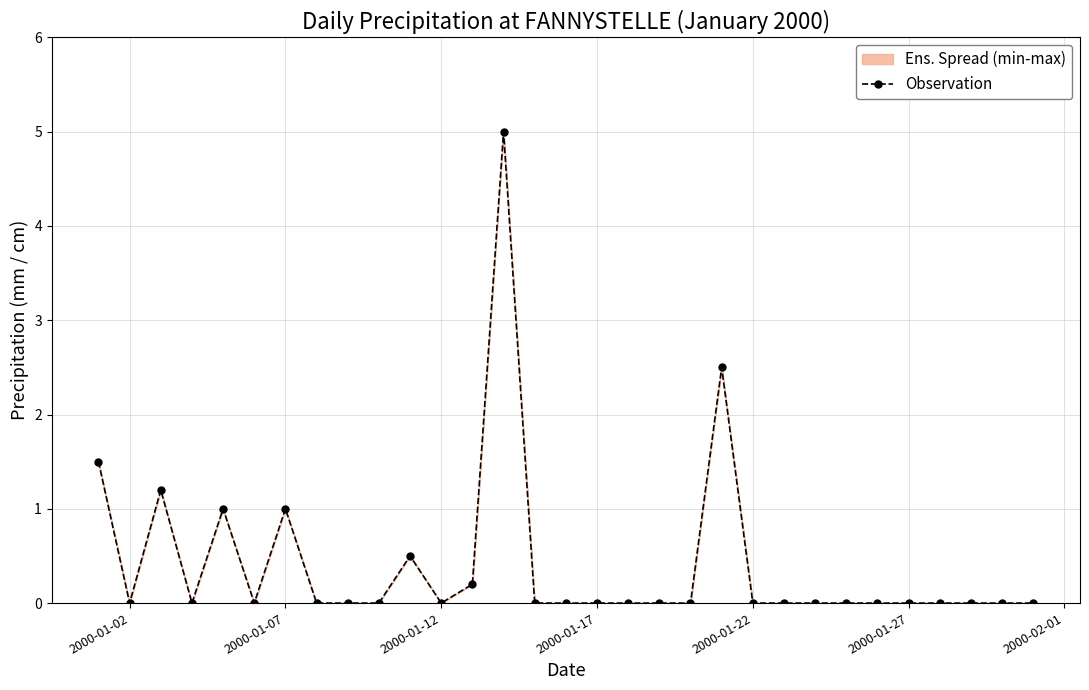

What is the sum of all values?

12.9